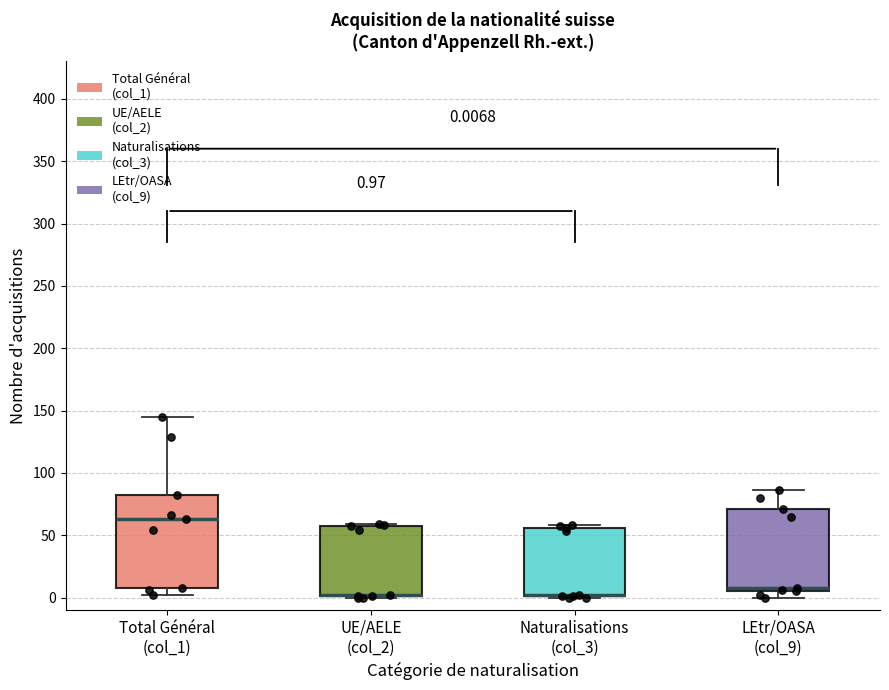

Which box is the tallest, from its lower edge to its upper edge?

Total Général (col_1)